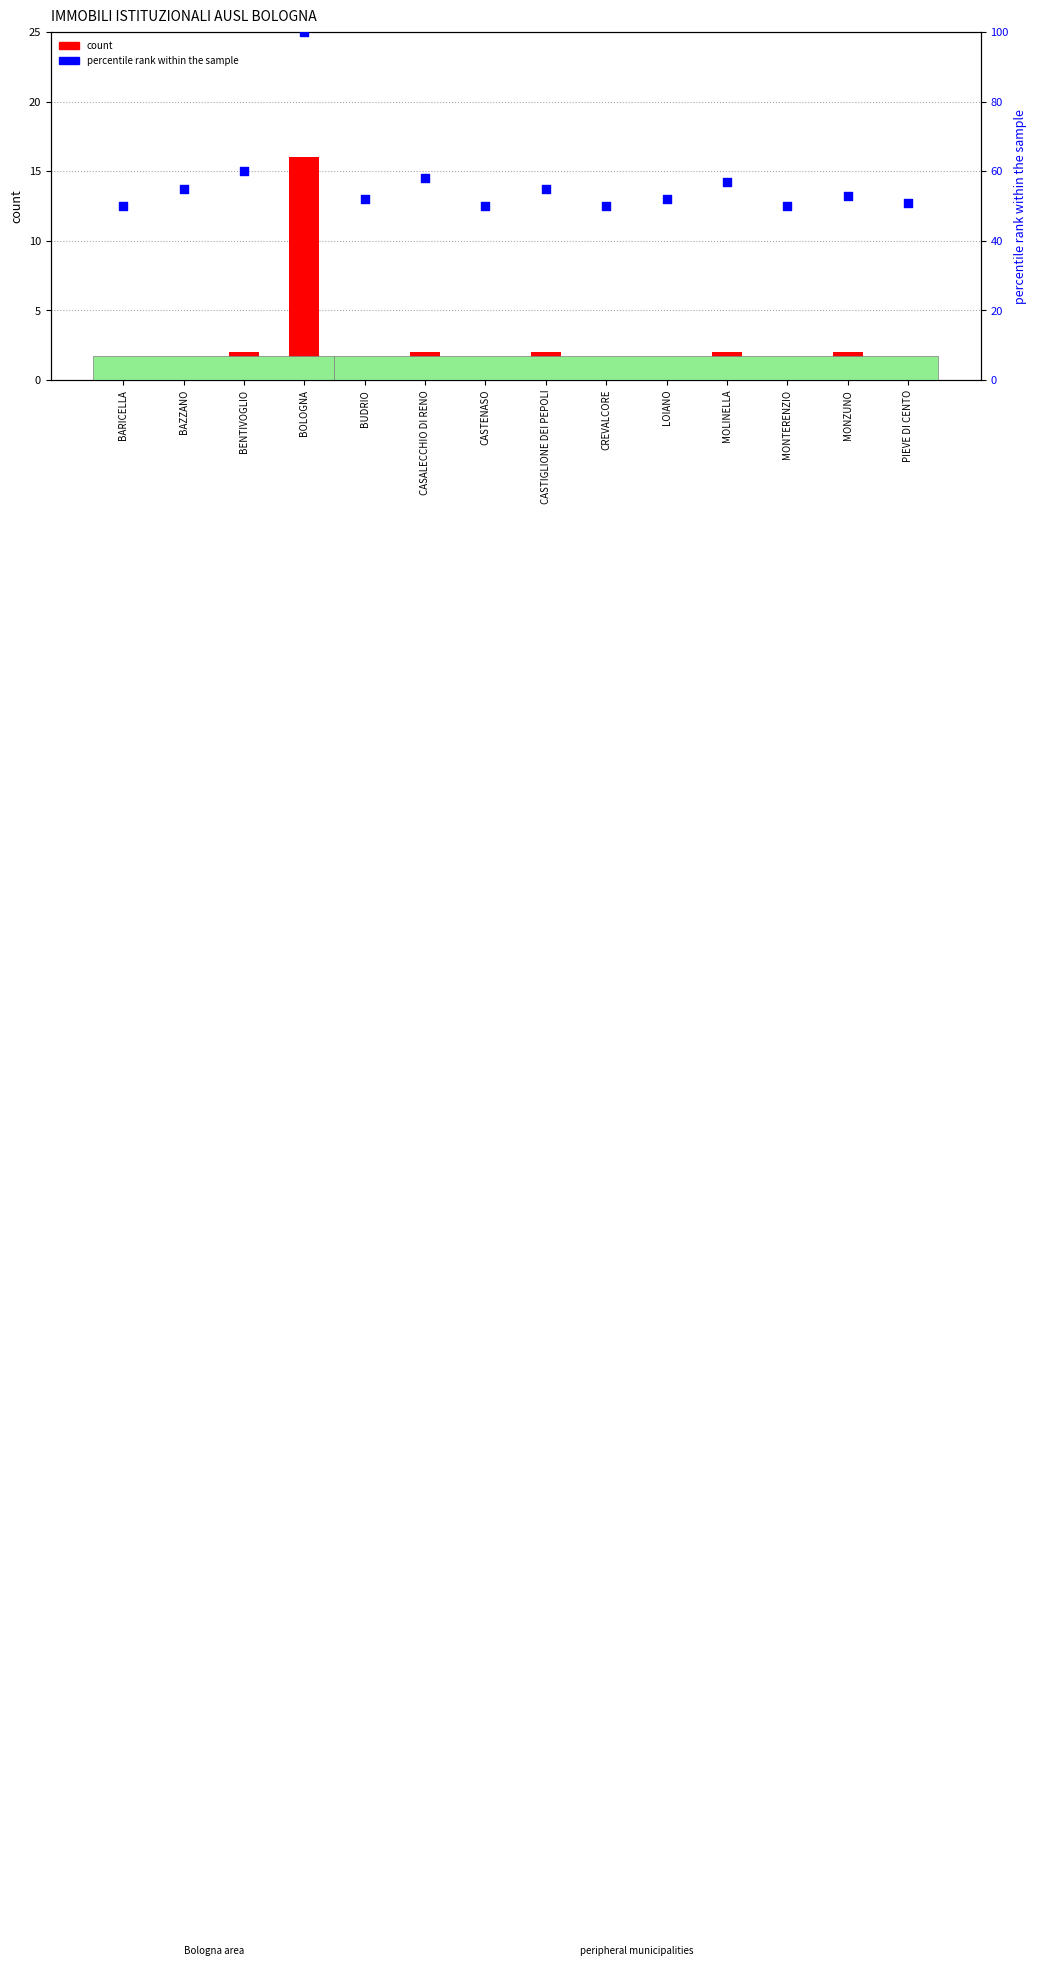

Which series contains the highest Y value?

percentile rank within the sample